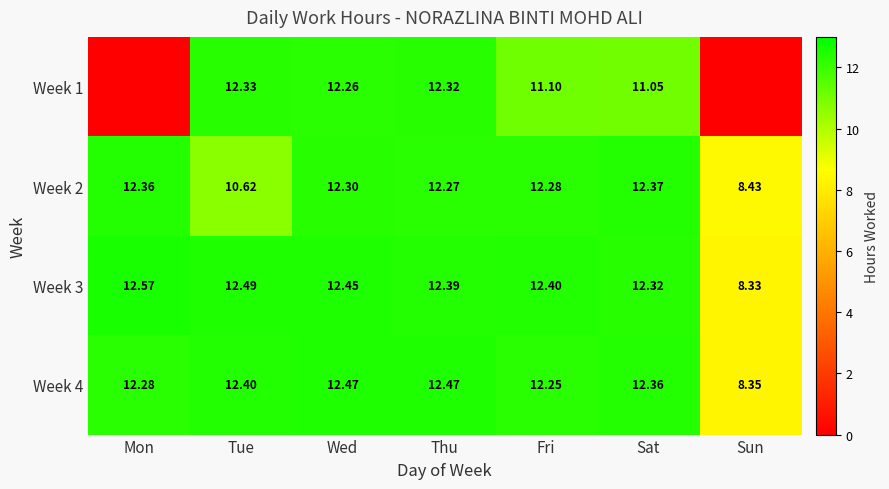

List the labels in order of Week 3 value, smallest first.

Sun, Sat, Thu, Fri, Wed, Tue, Mon